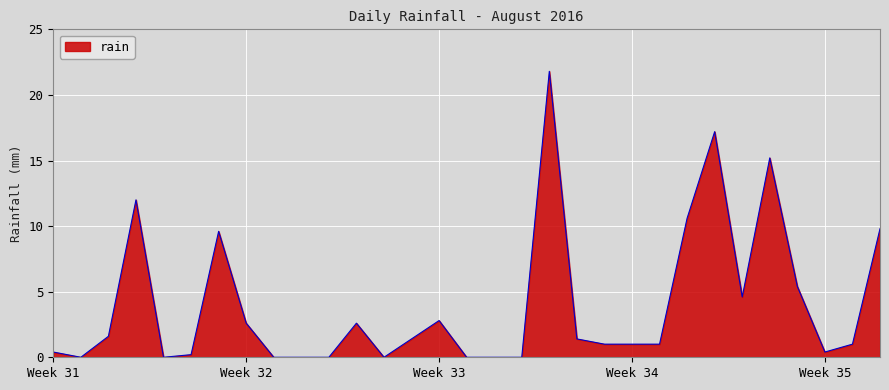

What is the greatest value displayed?

21.8